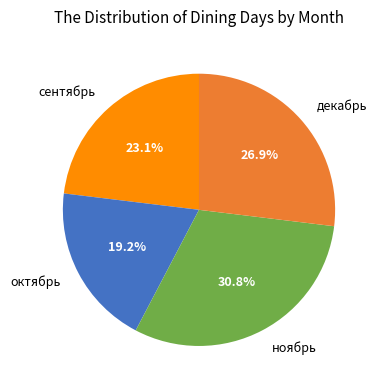

To the nearest percent, what is the difference between the октябрь and декабрь slice percentages?

8%